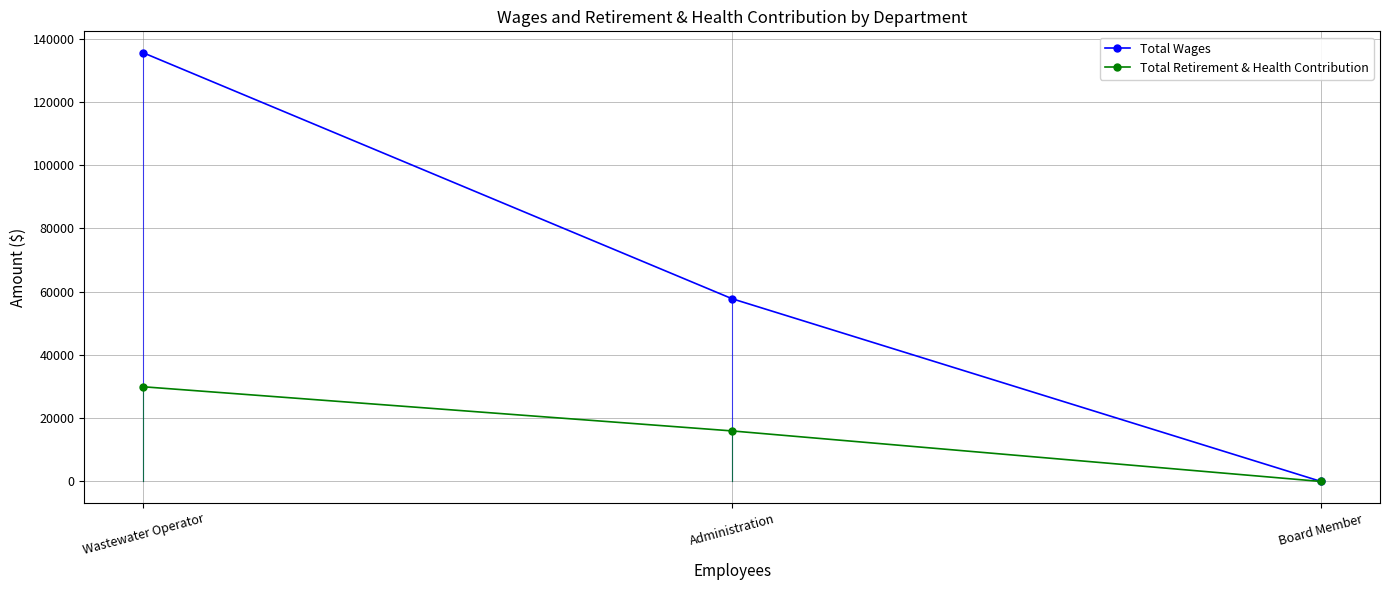

What is the difference between the Total Retirement & Health Contribution values at Wastewater Operator and Board Member?

29935